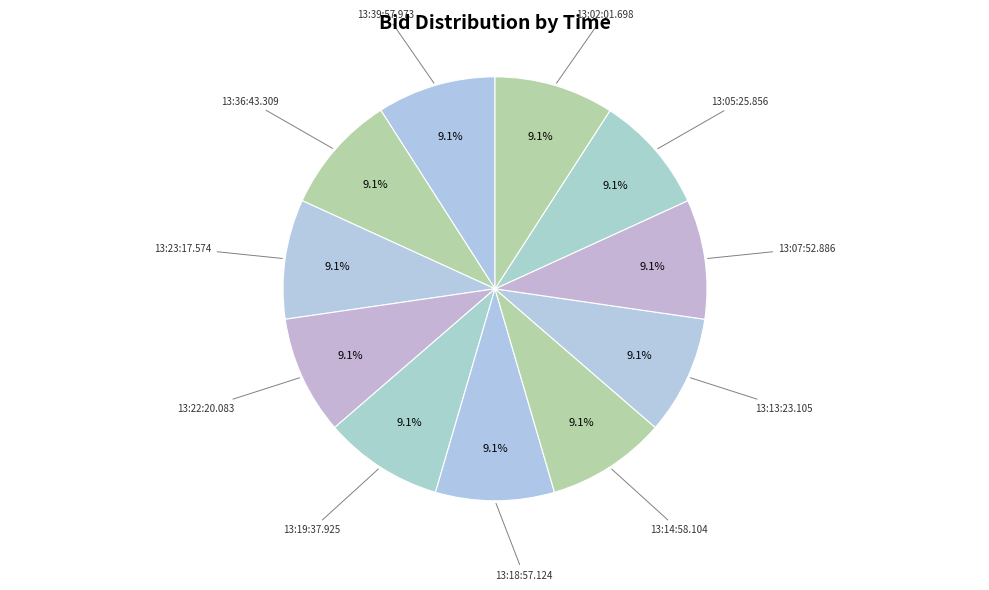

What is the total percentage of 13:07:52.886 and 13:22:20.083?

18.2%